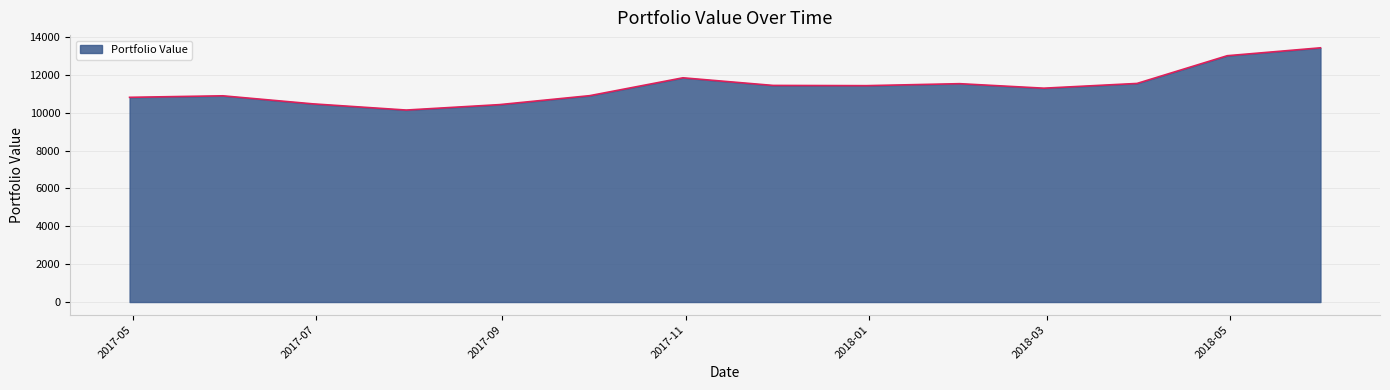

What is the greatest value displayed?

13424.5